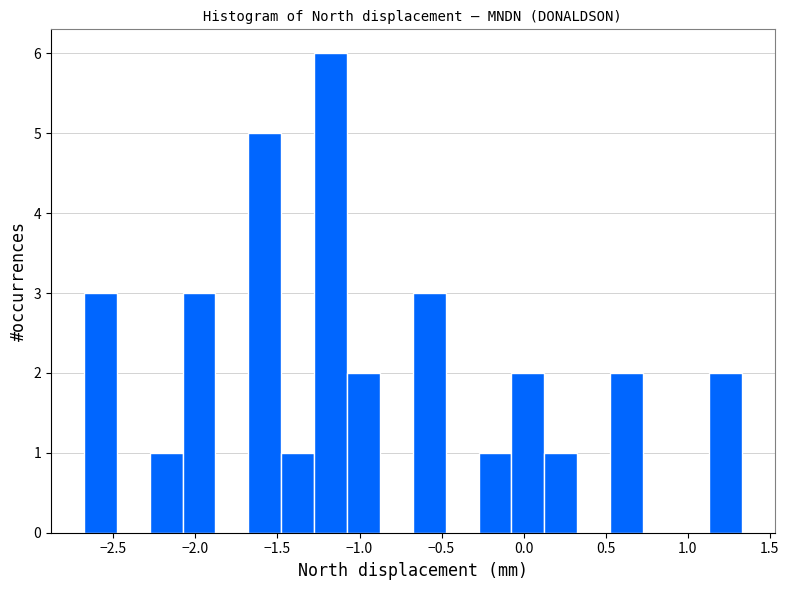

Reading left to right, list every bar in this chart as the range it spans on the x-axis followed by its height. Neither the bar edges nor the heights are printed on the chart, so give them approximately, as read against the axes.

-2.70 to -2.50: 3
-2.50 to -2.30: 0
-2.30 to -2.10: 1
-2.10 to -1.90: 3
-1.90 to -1.70: 0
-1.70 to -1.50: 5
-1.50 to -1.30: 1
-1.30 to -1.10: 6
-1.10 to -0.90: 2
-0.90 to -0.65: 0
-0.65 to -0.45: 3
-0.45 to -0.25: 0
-0.25 to -0.05: 1
-0.05 to 0.15: 2
0.15 to 0.35: 1
0.35 to 0.55: 0
0.55 to 0.75: 2
0.75 to 0.95: 0
0.95 to 1.15: 0
1.15 to 1.35: 2